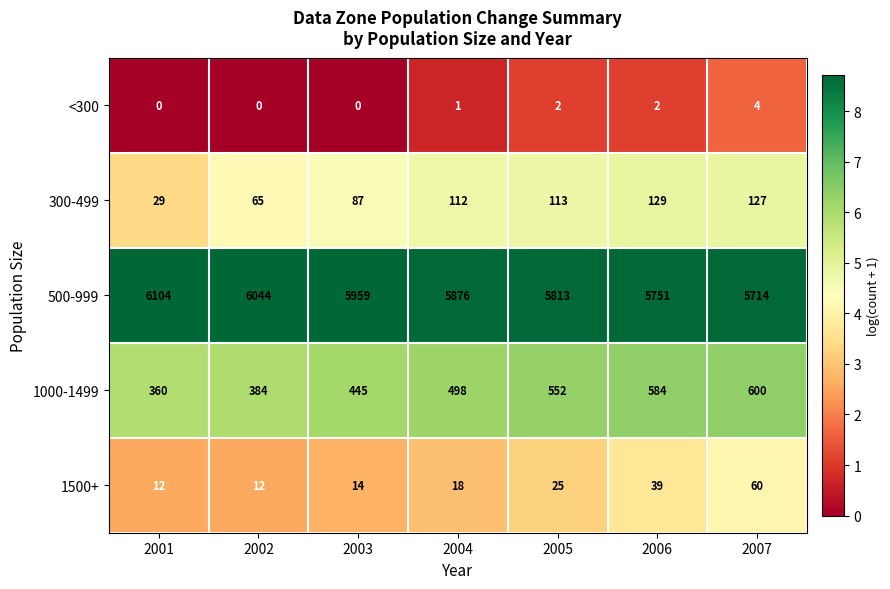

Is it true that <300 equals -2 at 2002?

False